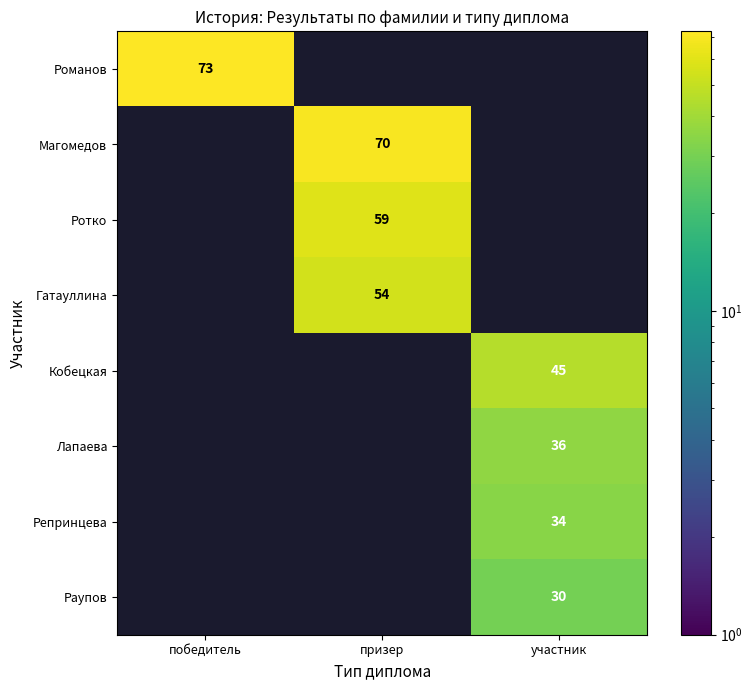

At how many categories does at least one series exceed 48?

2